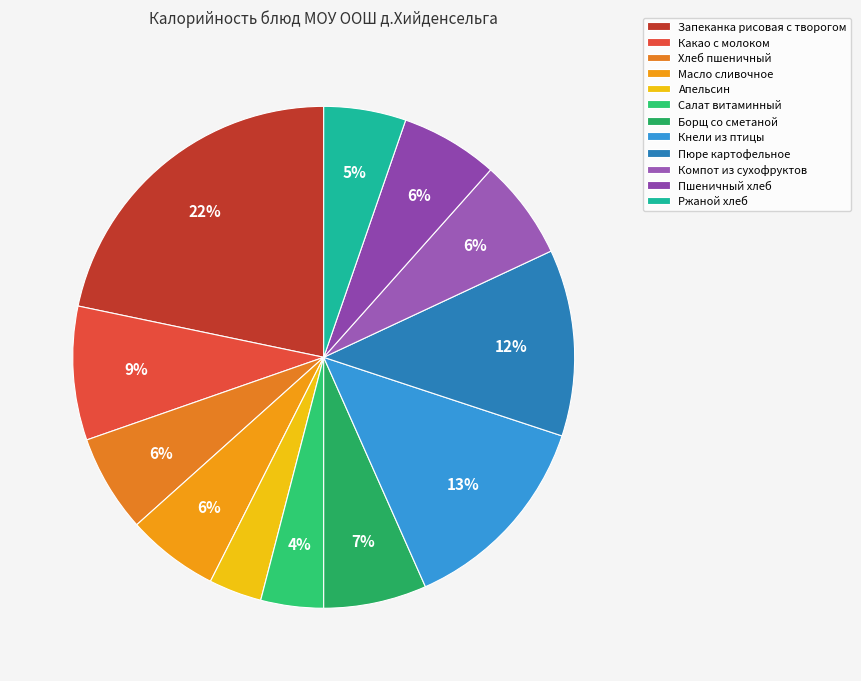

True or false: Апельсин accounts for 17% of the total.

False